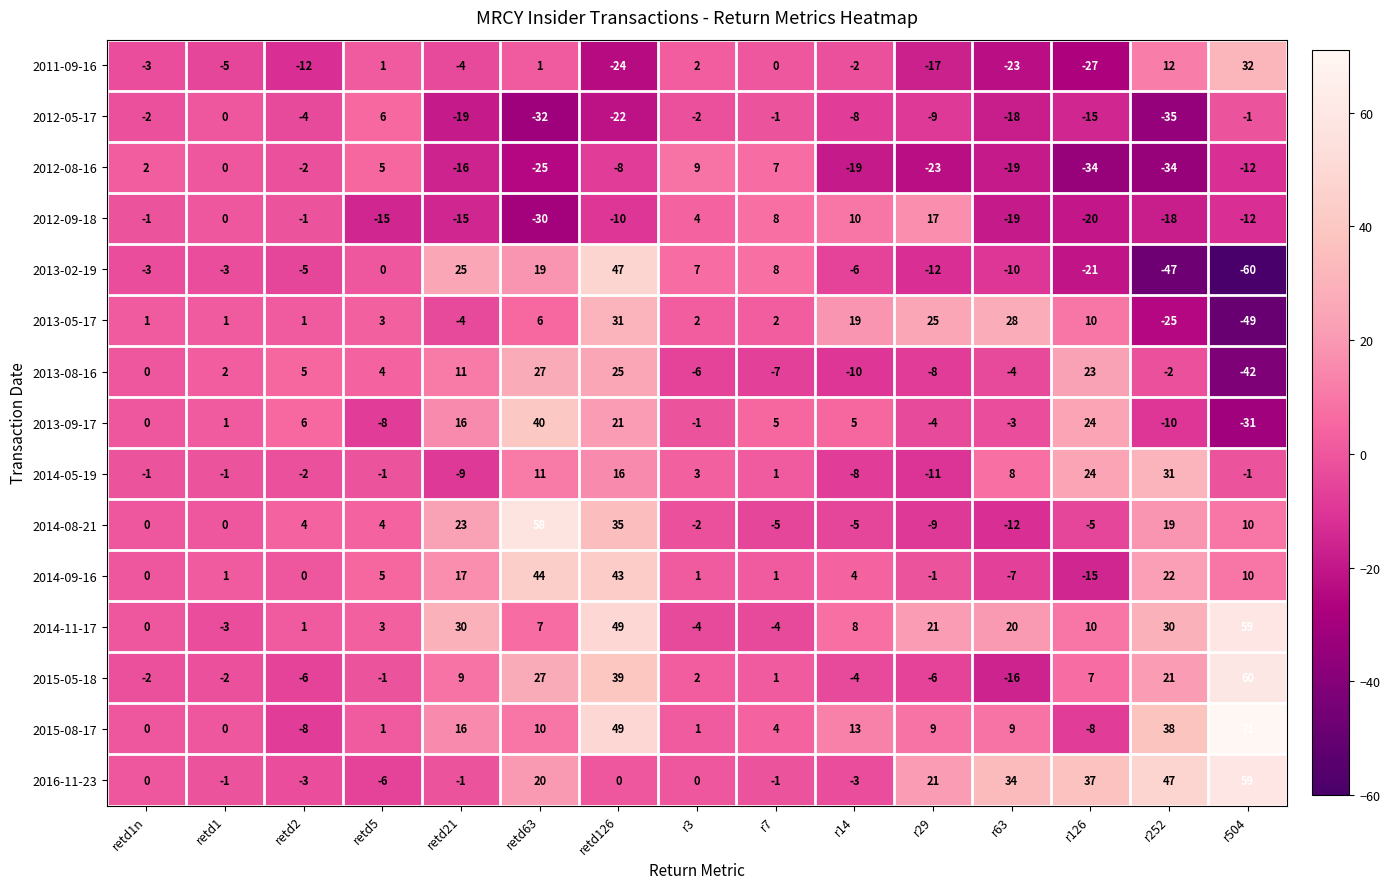

True or false: 2014-11-17 has a value of -2 at r7.

False